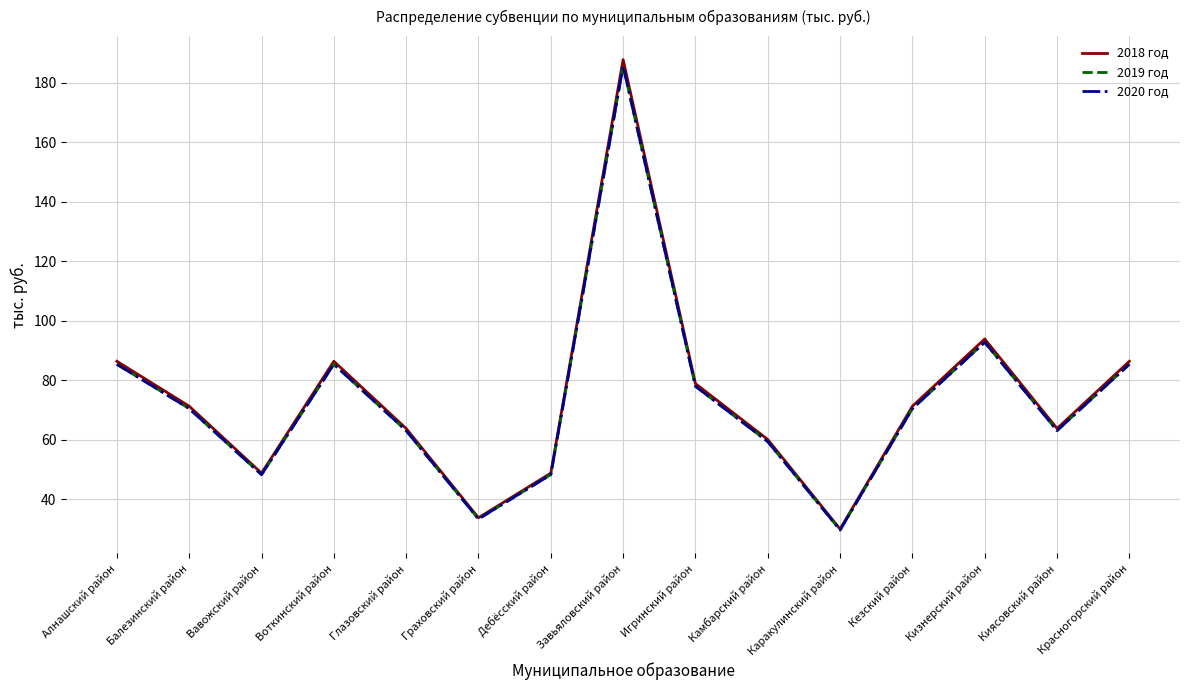

What is the sum of all 2018 год values?

1111.5